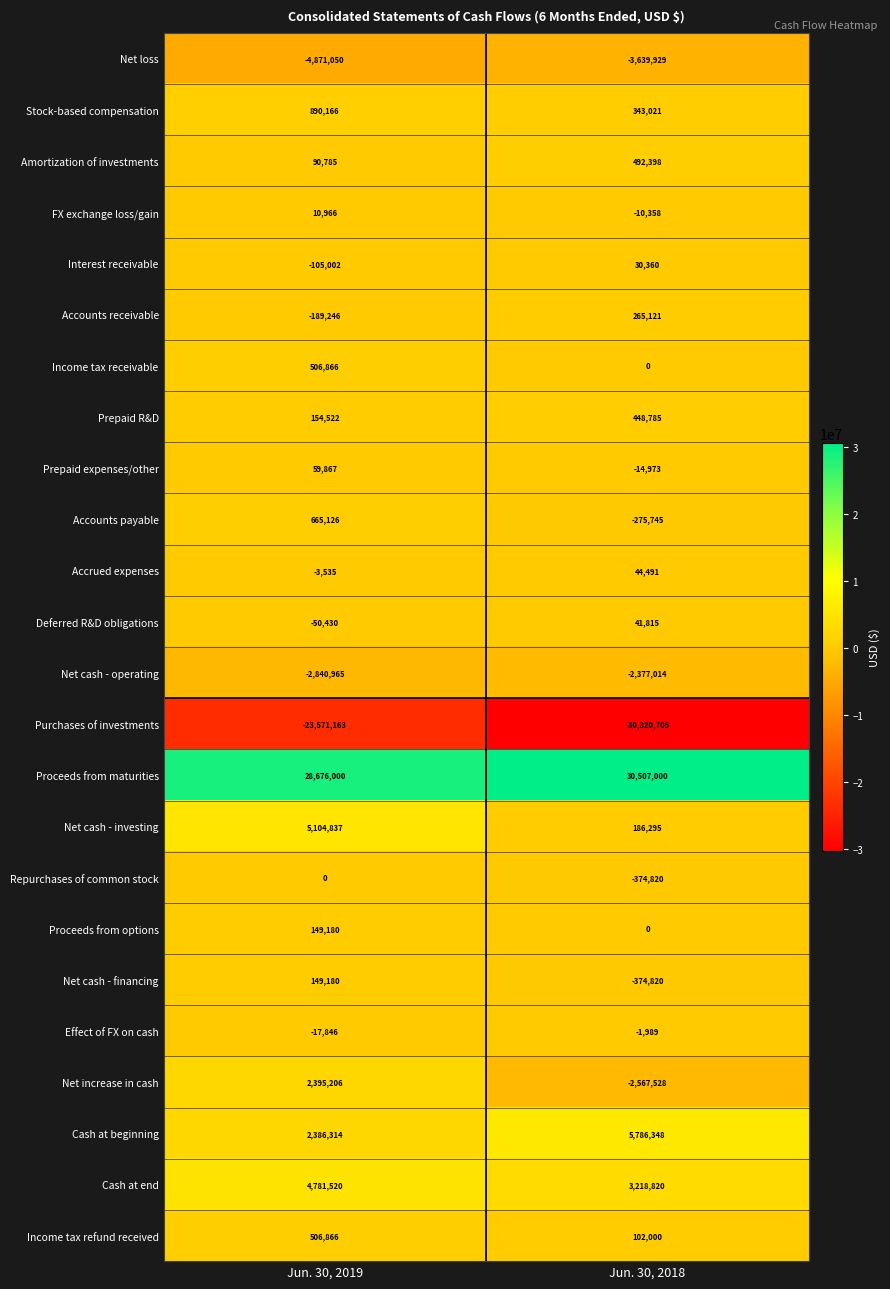

Is the value of Net cash - operating at Jun. 30, 2018 greater than the value of Proceeds from maturities at Jun. 30, 2019?

No